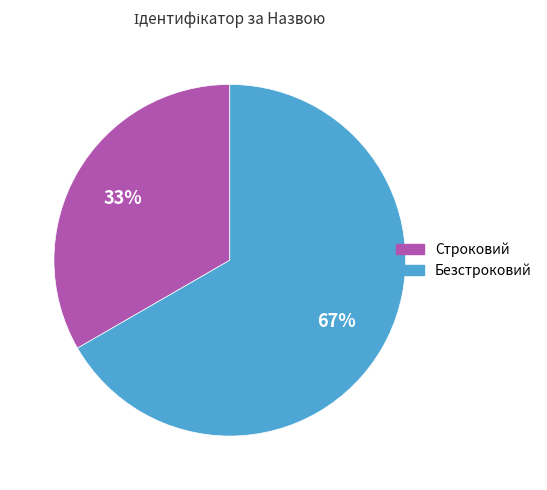

To the nearest percent, what is the combined percentage of Безстроковий and Строковий?

100%